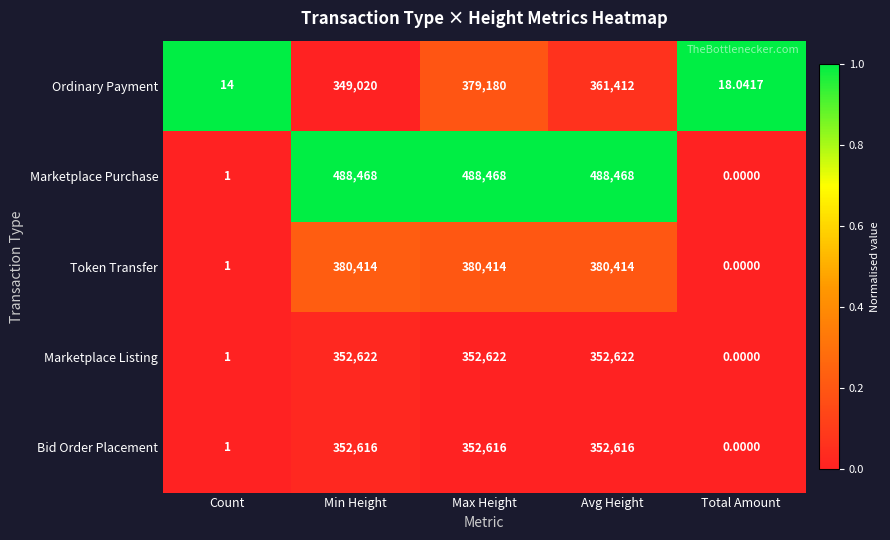

Rank the series by their maximum value, from highest to lowest.

Marketplace Purchase, Token Transfer, Ordinary Payment, Marketplace Listing, Bid Order Placement